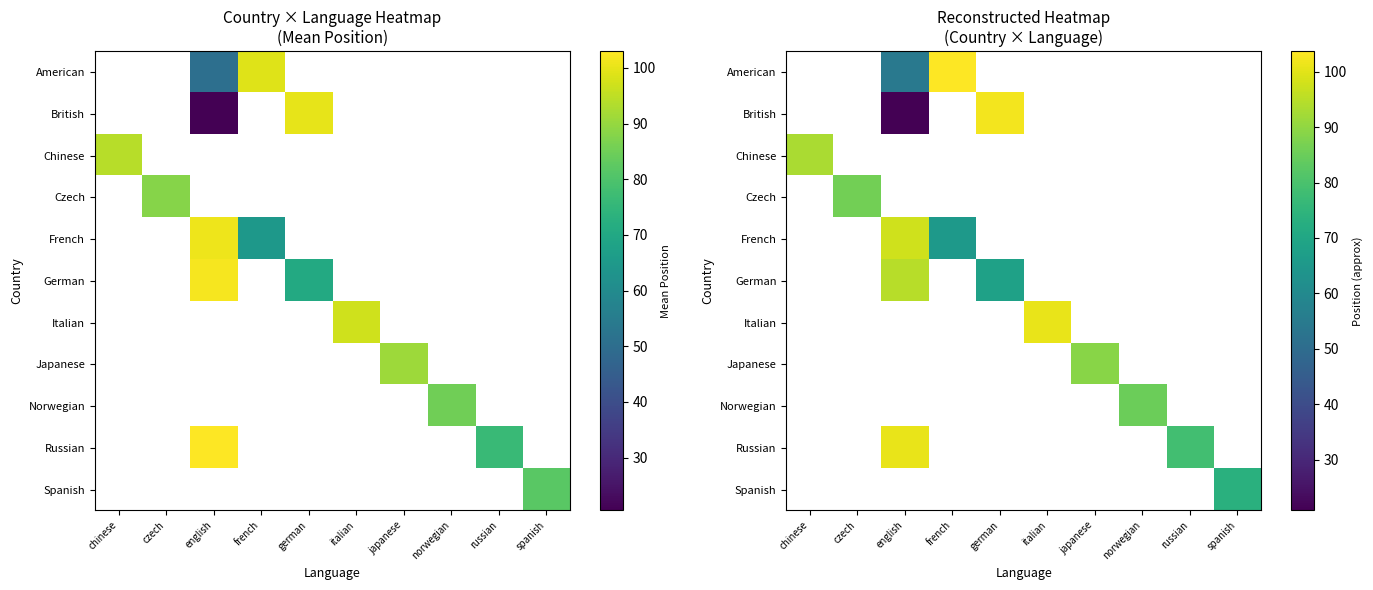

How many values in British are above zero?

2